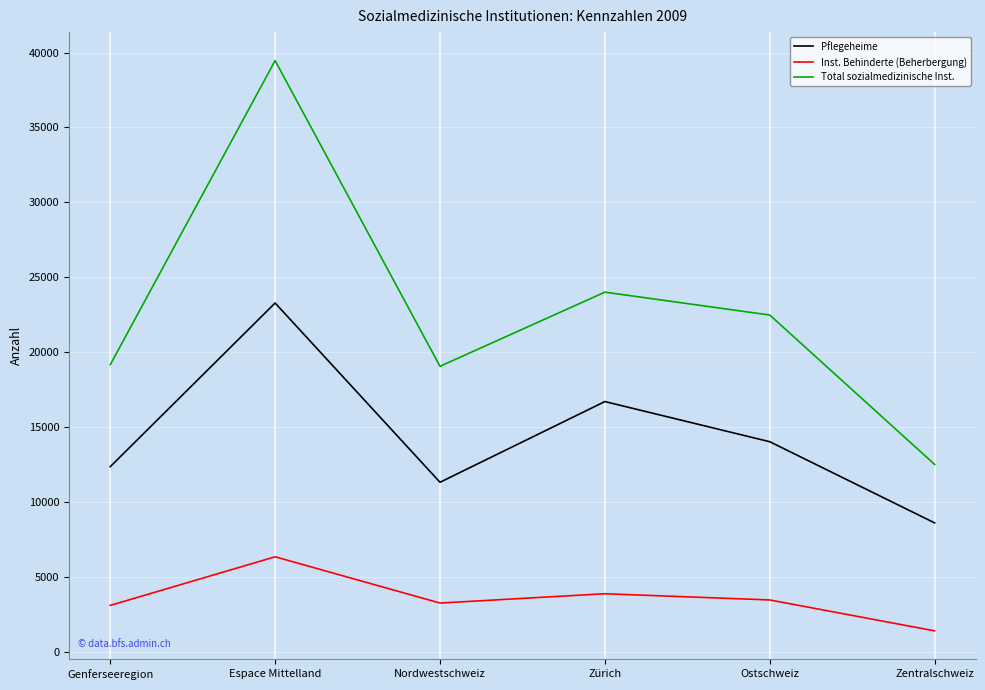

What is the difference between the maximum and minimum values in the Inst. Behinderte (Beherbergung) series?

4939